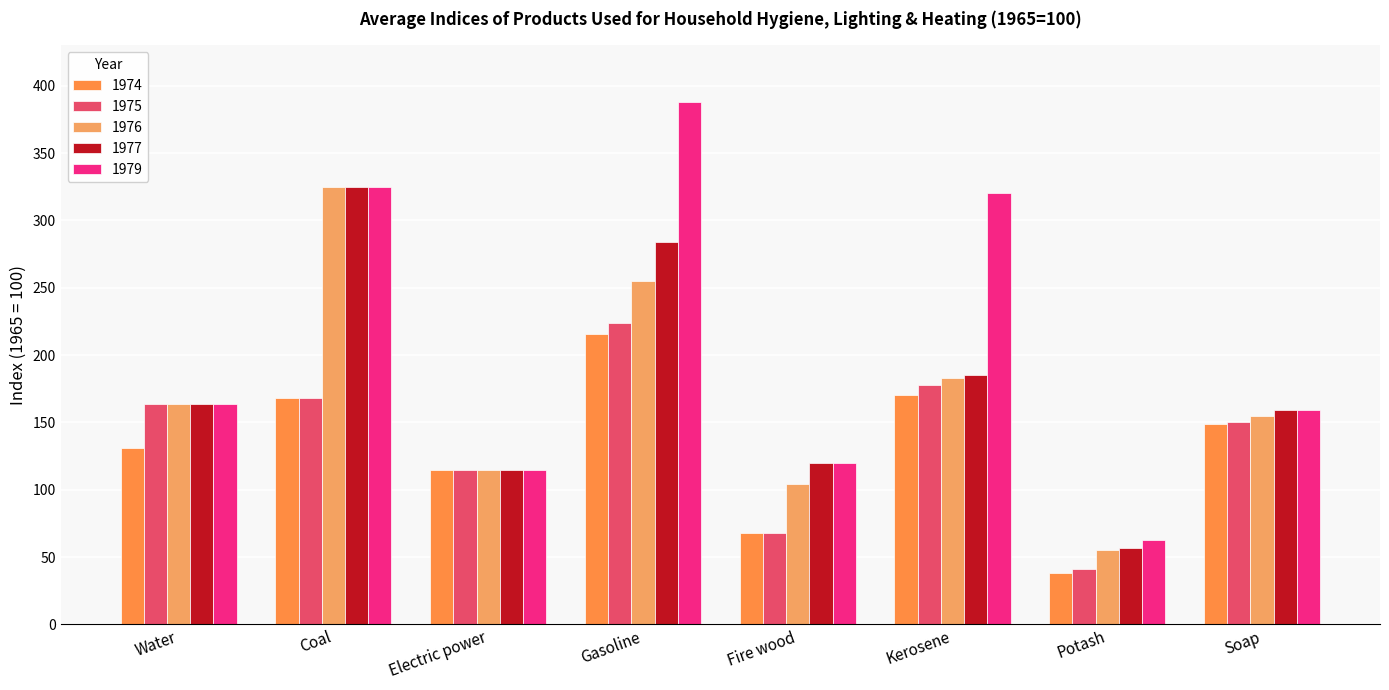

What is the label of the 3rd bar from the left?

Electric power